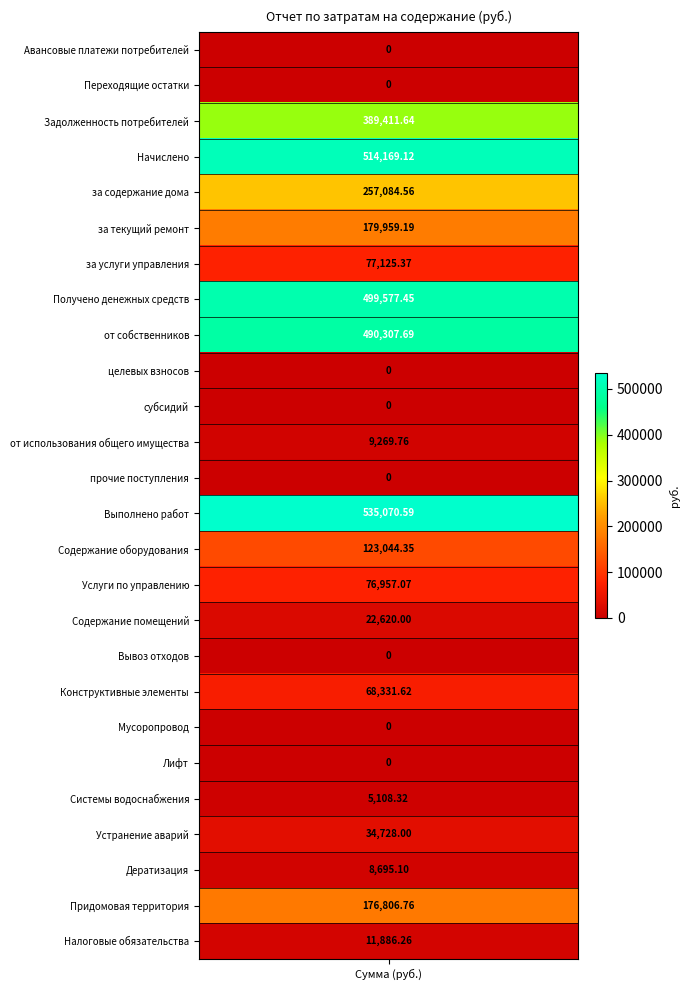

What is the sum of all values?

3480152.9